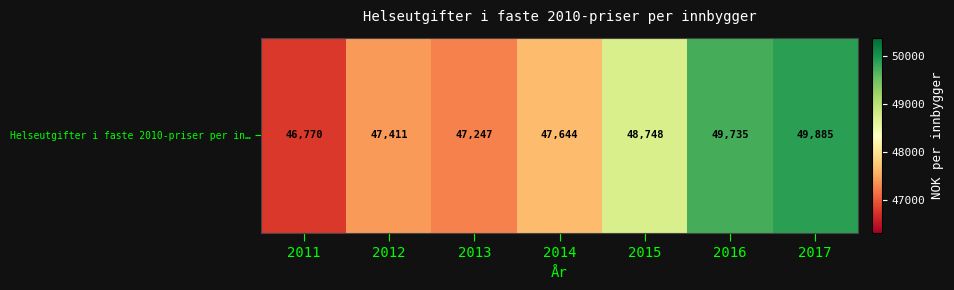

The chart shows a value of 84640 at 2013. True or false?

False